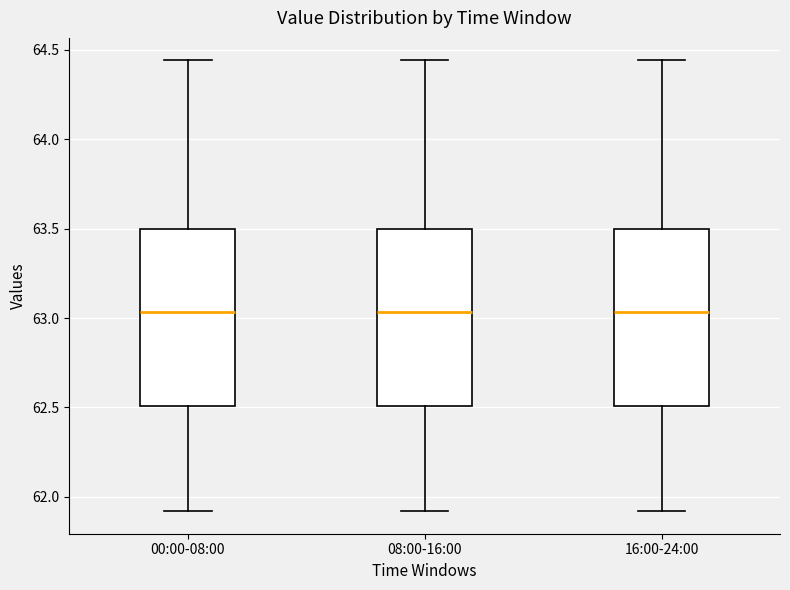

Where does the upper whisker of the box for 16:00-24:00 end on the y-axis? The values are not printed on the chart, so give them approximately, as read against the axis.

64.45